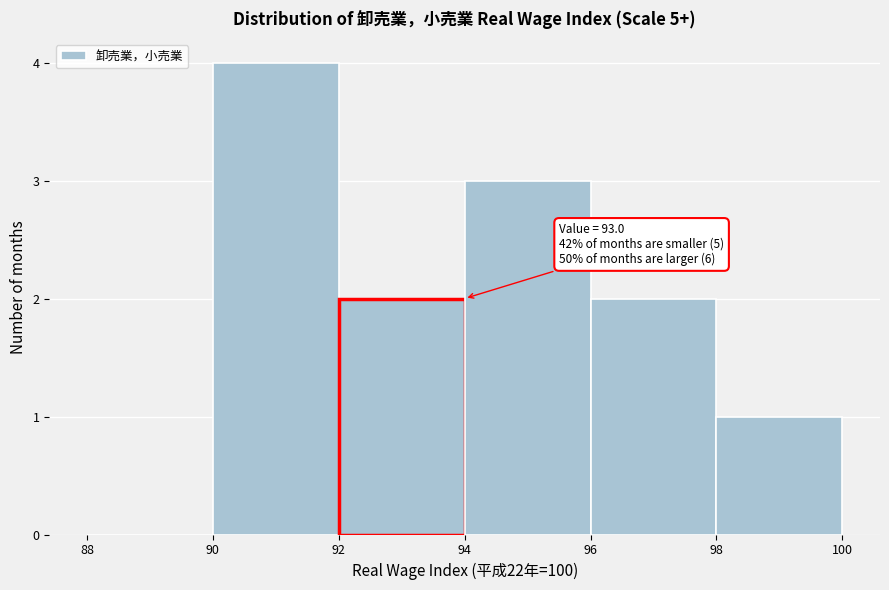

Which range on the x-axis has the tallest bar?

90 to 92